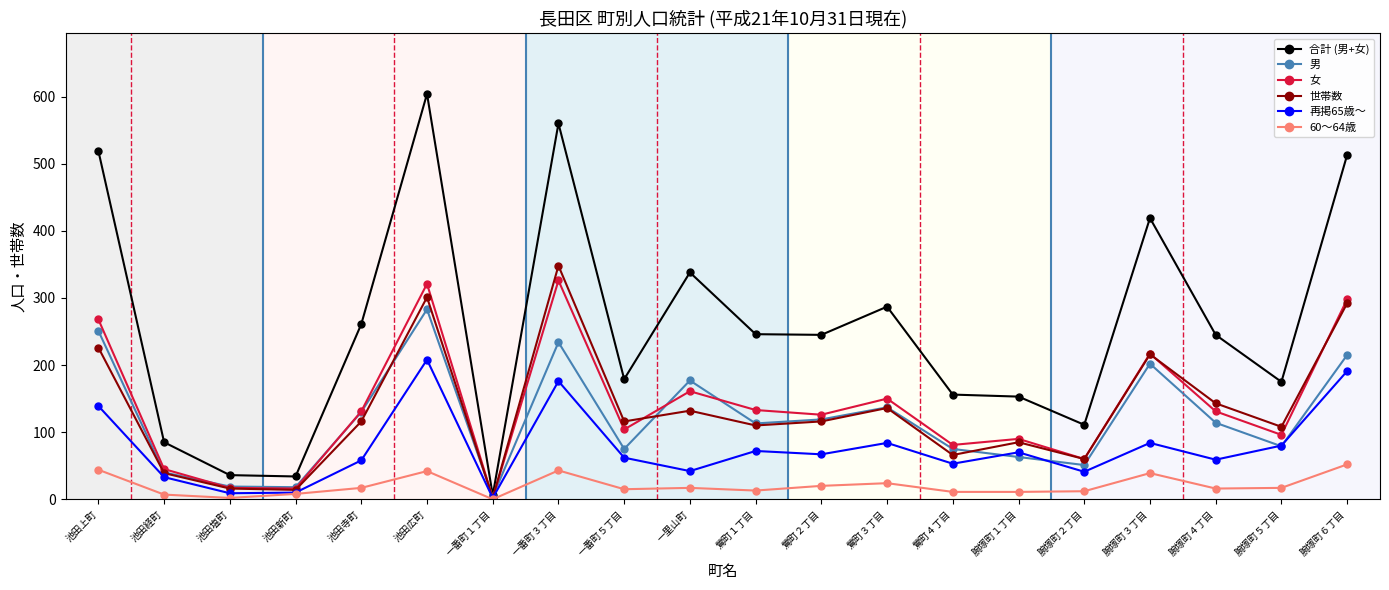

What is the maximum value shown in the chart?

604